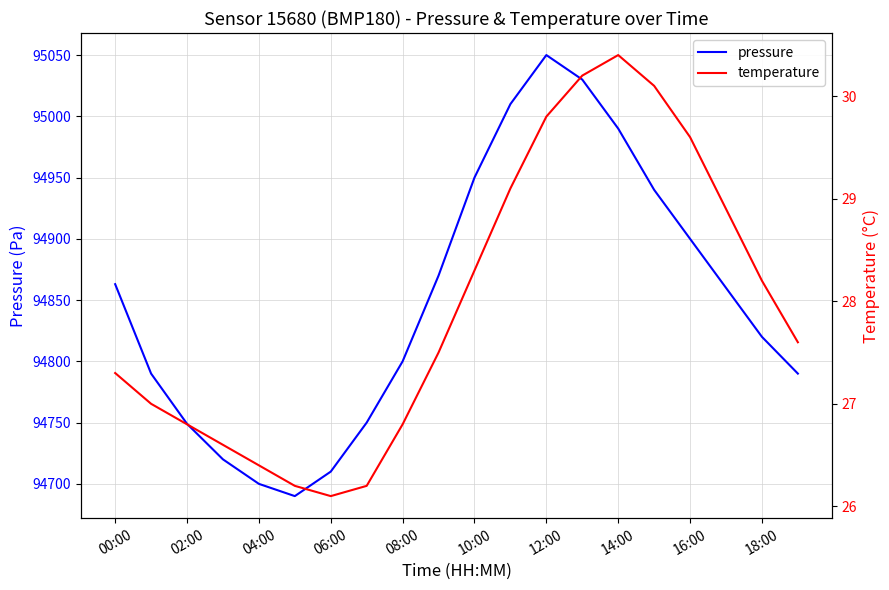

The pressure series shows 94710 at 06:00. True or false?

True